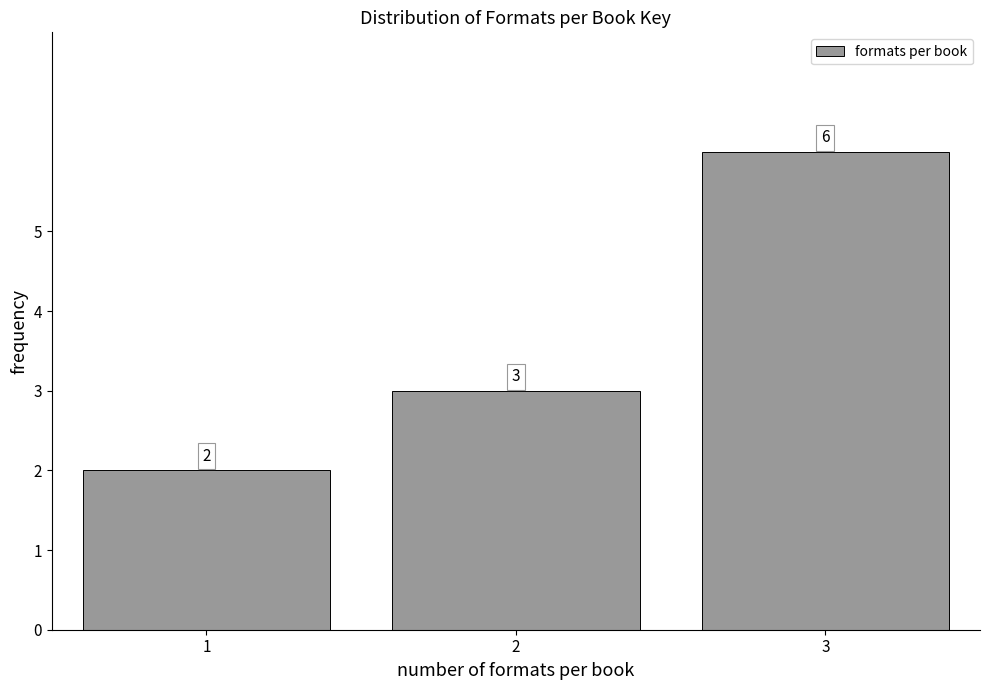

Reading left to right, list all the values displayed in this chart.

1=2	2=3	3=6